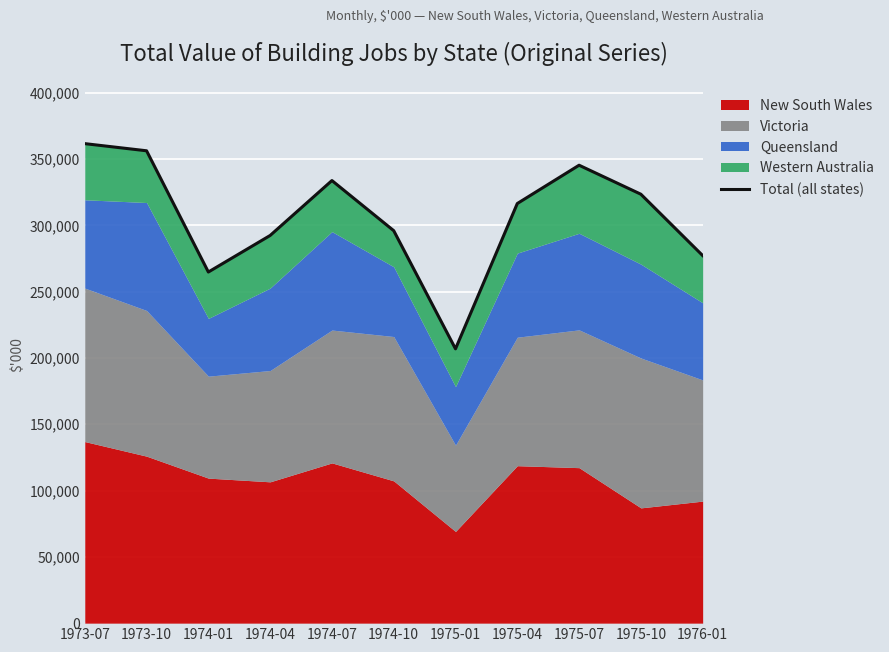

The value at 1976-01 is 277246. True or false?

True